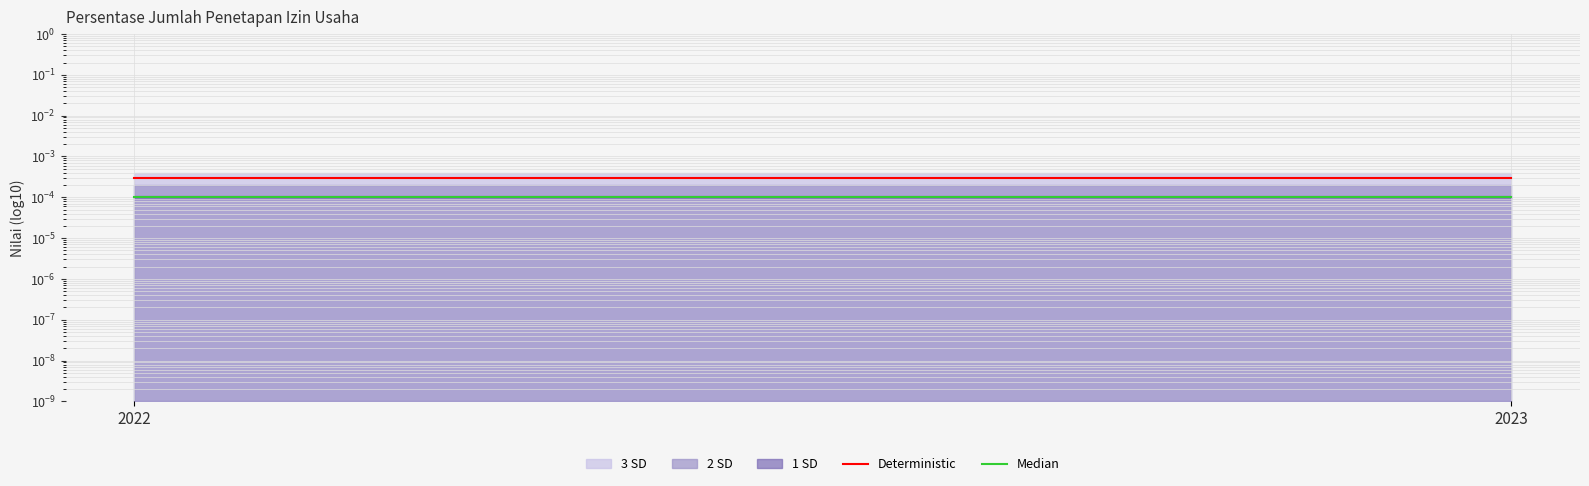

Is the value of Median at 2023 greater than the value of Deterministic at 2022?

No